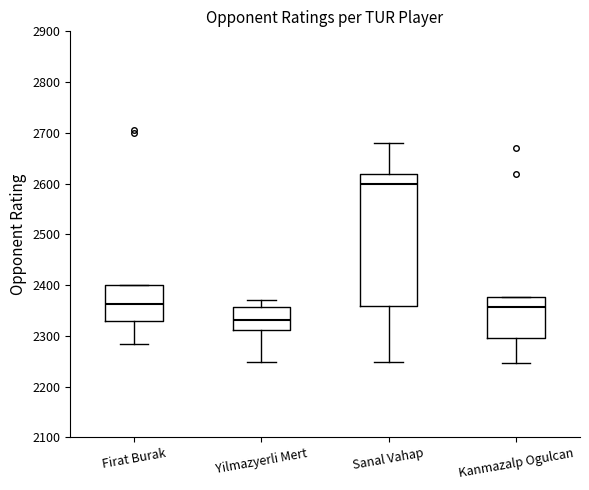

Reading left to right, transcribe this box plot: for each box, give where its median line is, the range the box spans, and where its two whiskers end, as read against the y-axis. The values are not printed on the chart, so give them approximately, as read against the axis.

Firat Burak: median 2360, box 2330 to 2400, whiskers 2280 to 2400
Yilmazyerli Mert: median 2330, box 2310 to 2360, whiskers 2250 to 2370
Sanal Vahap: median 2600, box 2360 to 2620, whiskers 2250 to 2680
Kanmazalp Ogulcan: median 2360, box 2300 to 2380, whiskers 2250 to 2380